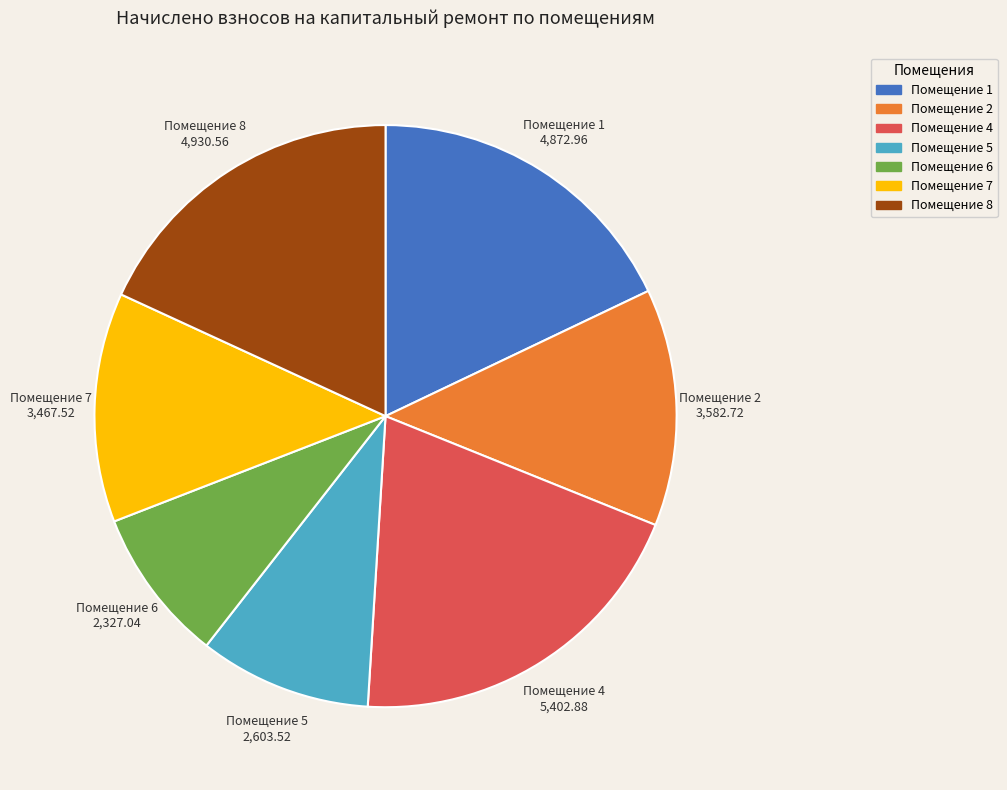

What is the largest slice in the pie chart?

Помещение 4